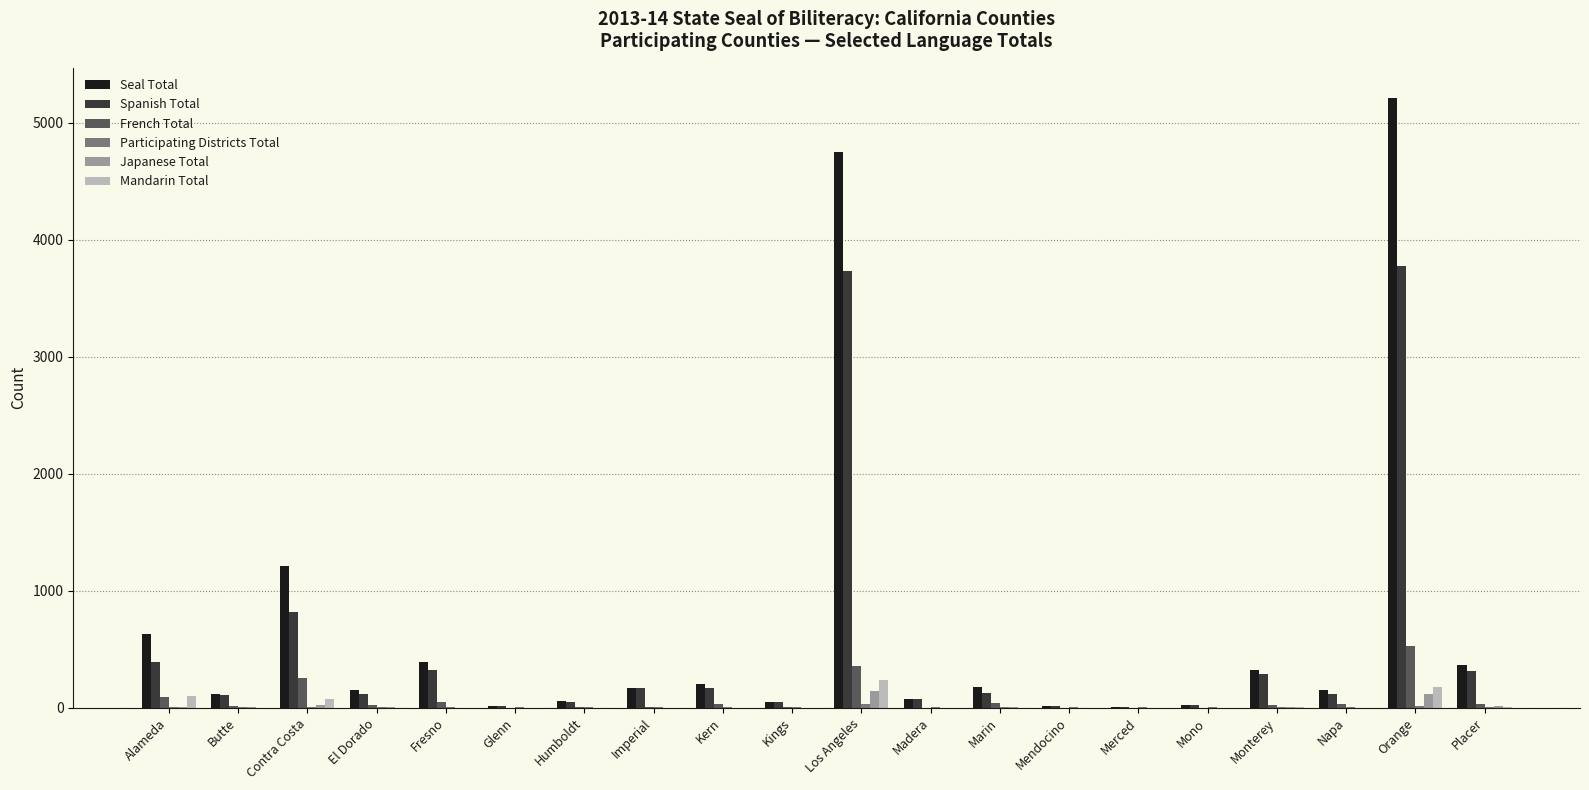

Are the bars grouped side by side (vs. stacked)?

Yes